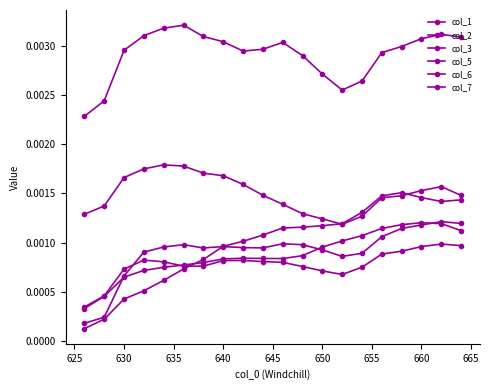

Which series has the largest range (max minus min)?

col_2